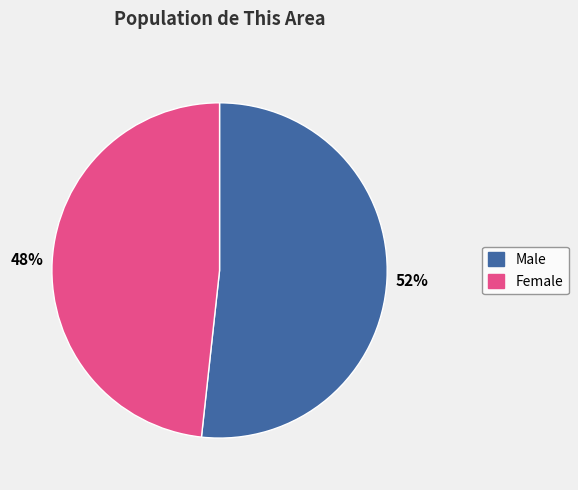

To the nearest percent, what is the average slice percentage?

50%